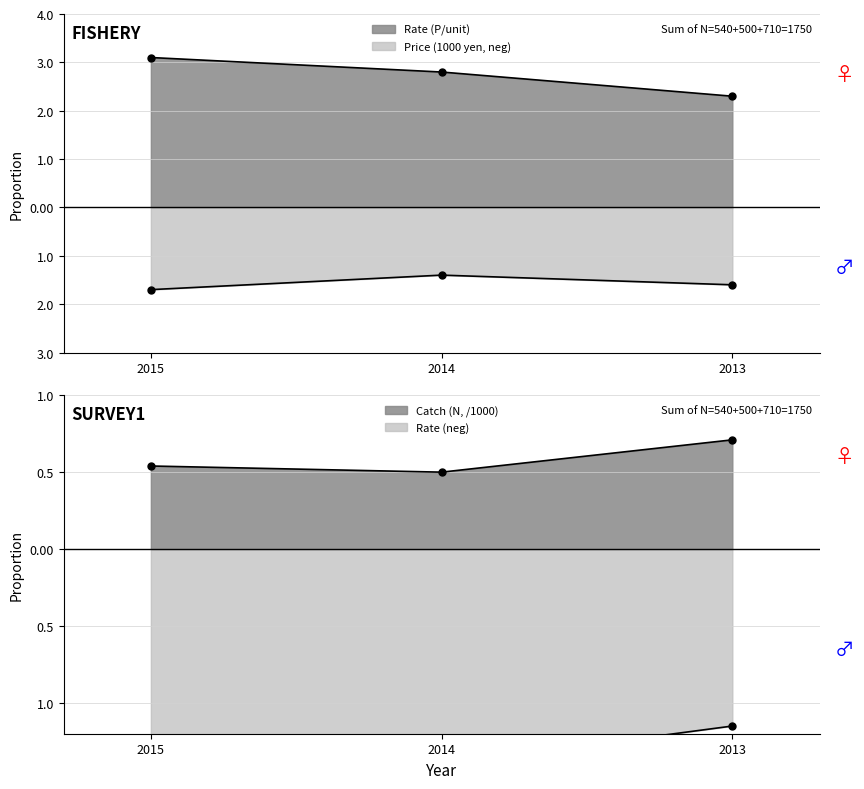

Between 2013 and 2015, which is larger?

2015